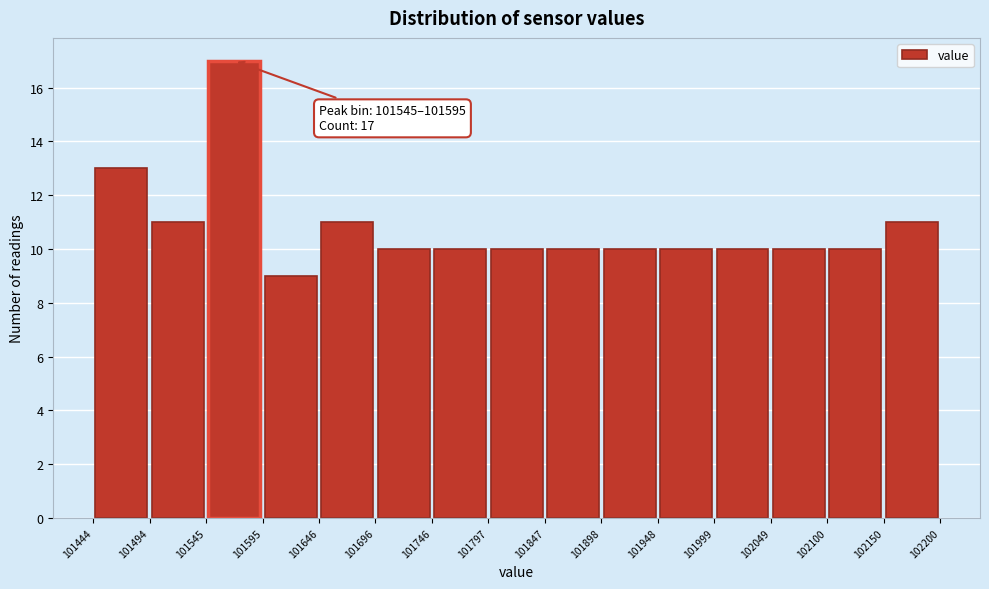

Over which range of the x-axis is the bar tallest?

101545 to 101595